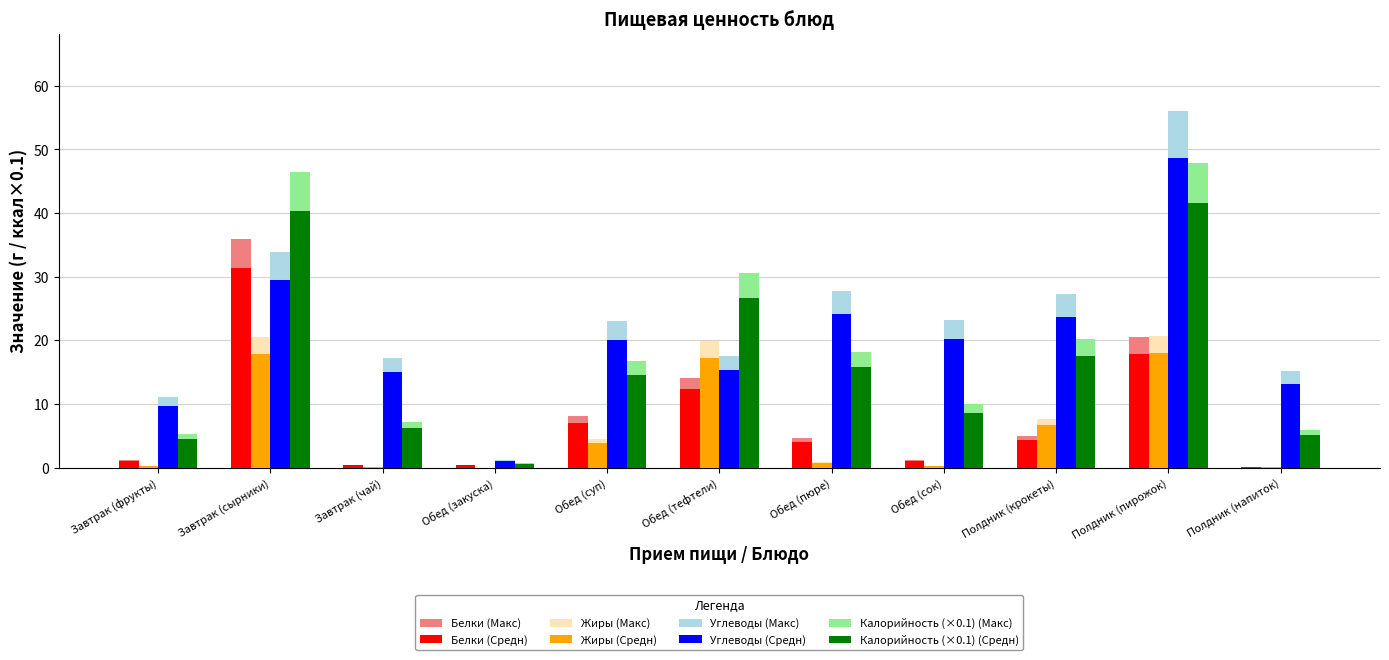

Which series has the largest total across all categories?

Углеводы (Макс)